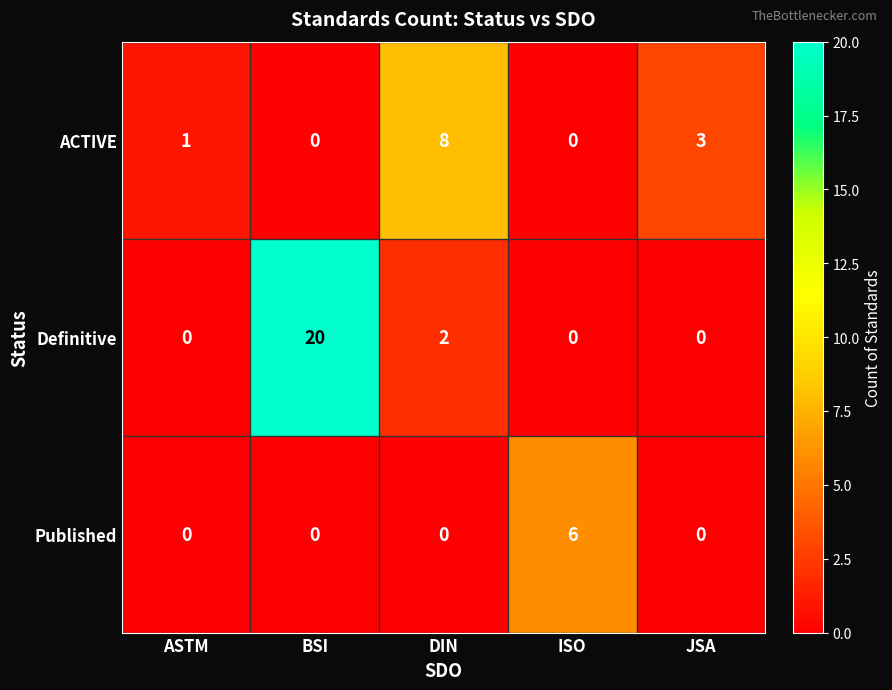

How many series are shown in this chart?

3